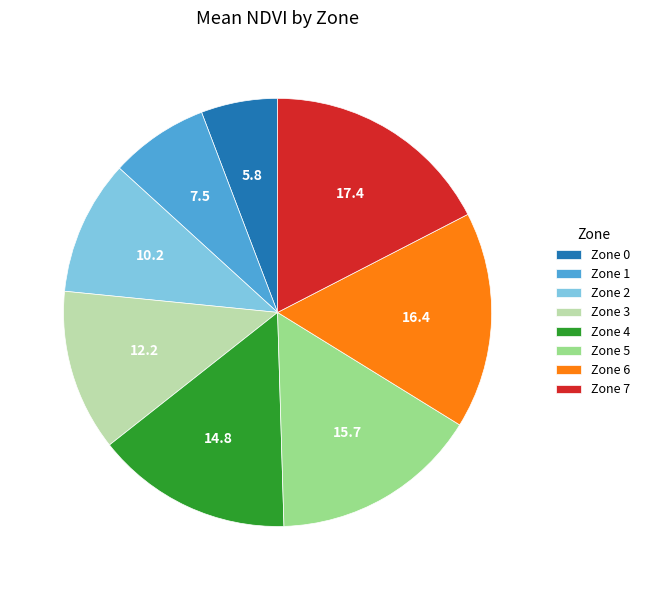

What is the smallest slice in the pie chart?

Zone 0